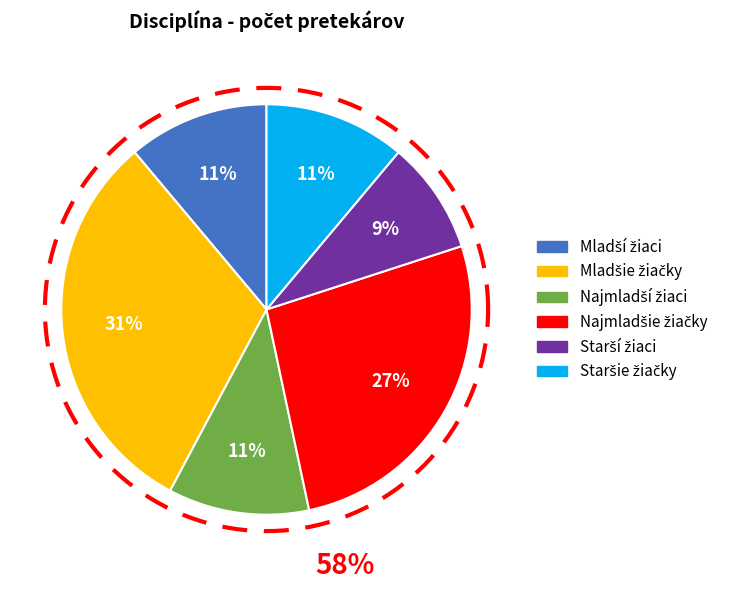

To the nearest percent, what percentage of the pie is Staršie žiačky?

11%